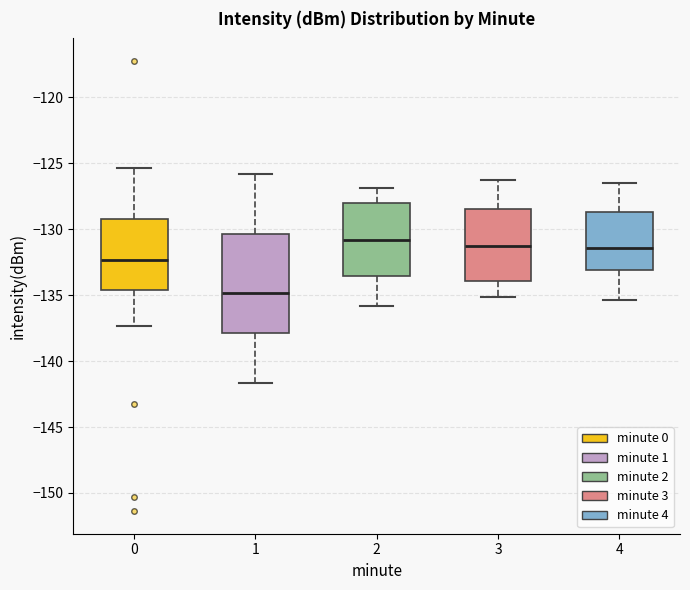

Reading left to right, read every box against the y-axis: the position of its median line, the range the box covers, and the ends of its whiskers. The values are not printed on the chart, so give them approximately, as read against the axis.

0: median -132.5, box -134.5 to -129.0, whiskers -137.5 to -125.5
1: median -135.0, box -138.0 to -130.5, whiskers -141.5 to -126.0
2: median -131.0, box -133.5 to -128.0, whiskers -136.0 to -127.0
3: median -131.0, box -134.0 to -128.5, whiskers -135.0 to -126.0
4: median -131.5, box -133.0 to -128.5, whiskers -135.5 to -126.5